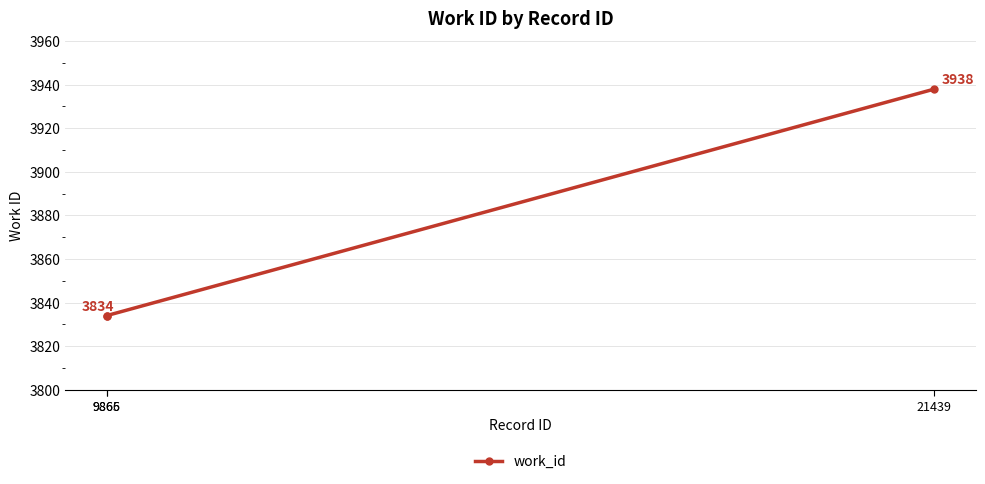

The value at 9866 is 3834. True or false?

True